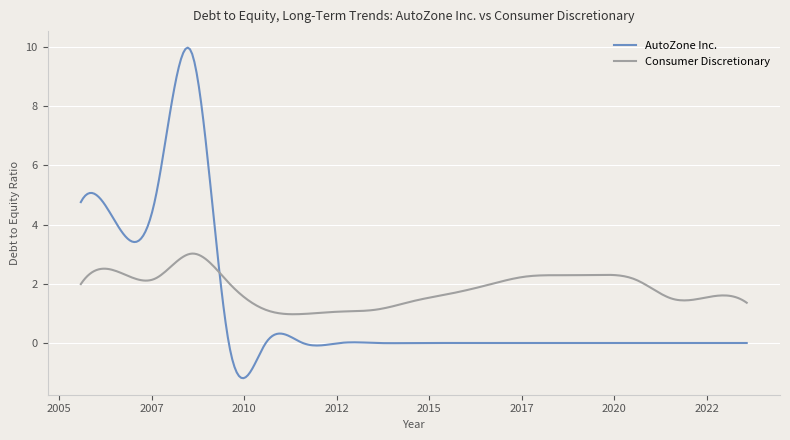

Rank the series by their maximum value, from lowest to highest.

Consumer Discretionary, AutoZone Inc.